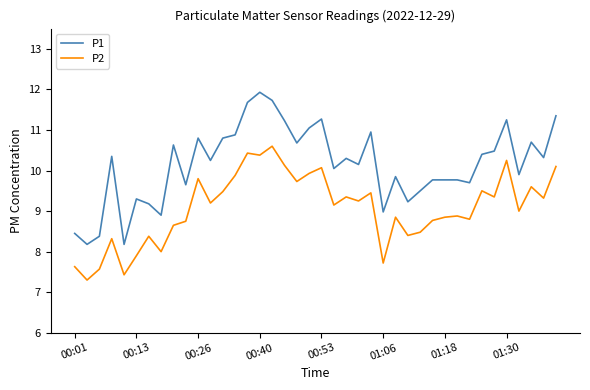

Rank the series by their average value, from lowest to highest.

P2, P1